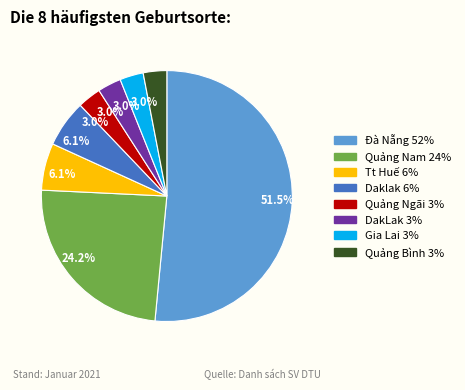

Is there any slice that represents more than half of the pie?

Yes